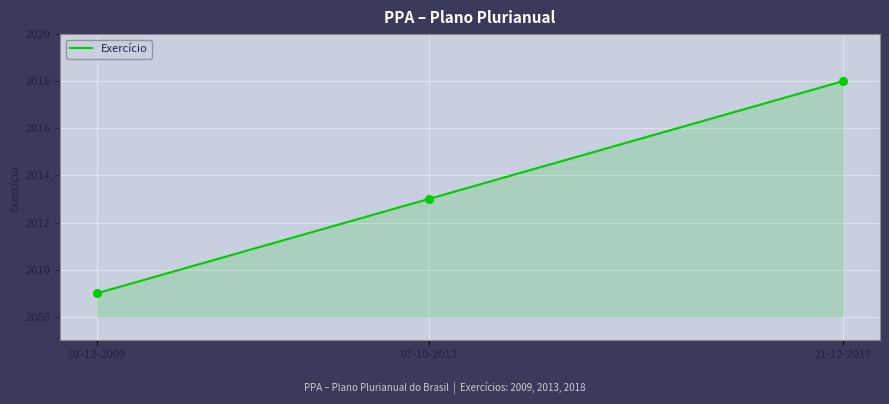

What is the ratio of the value at 01-12-2009 to the value at 21-12-2017?

1.0